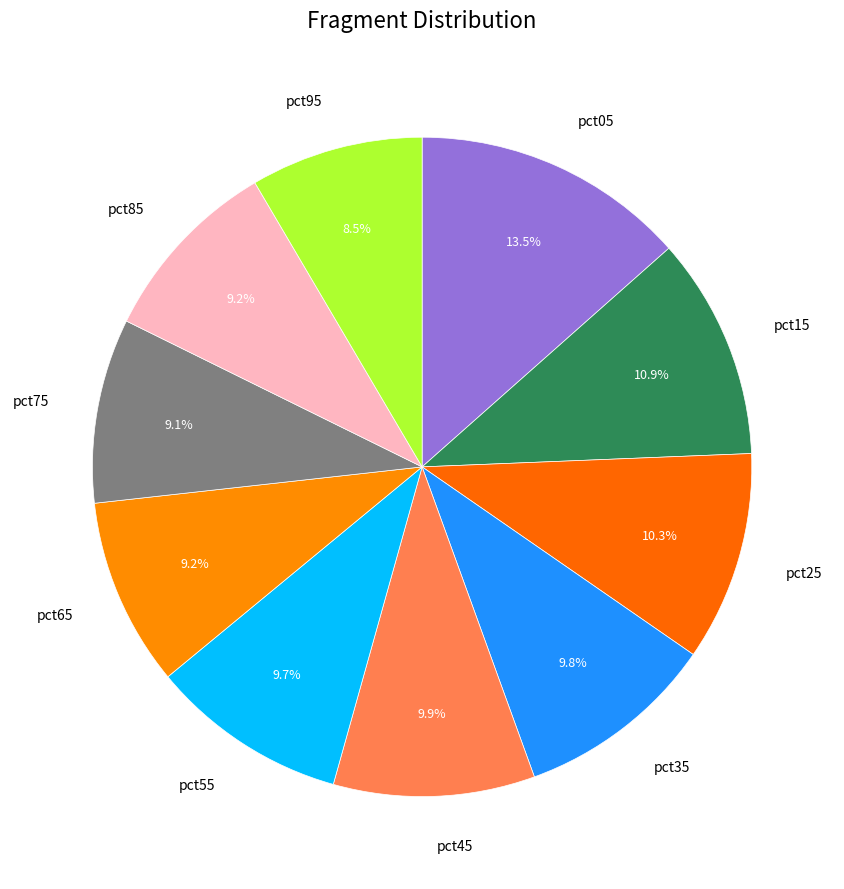

Count the number of slices in the pie.

10